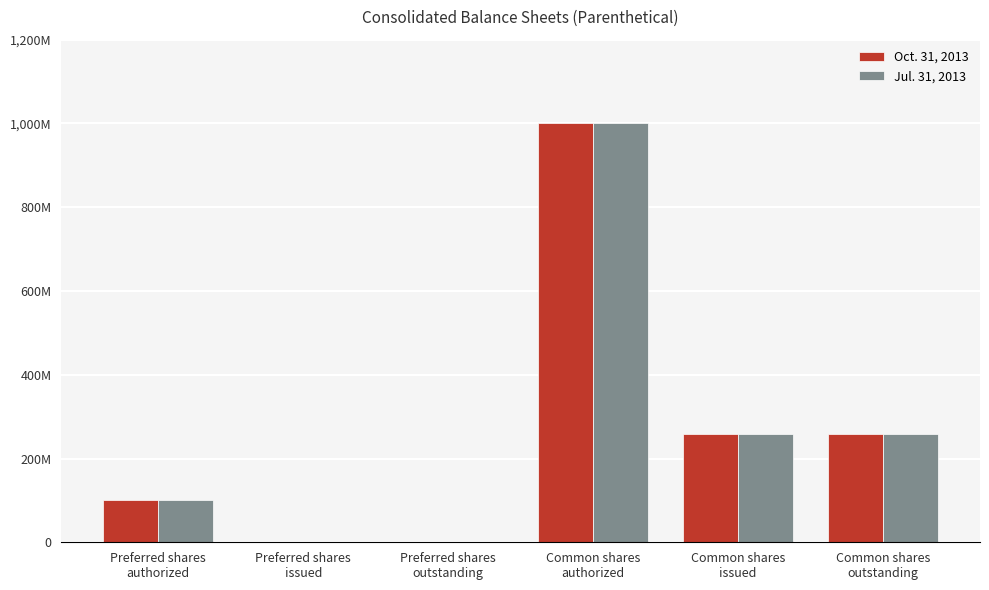

Reading right to left, extract all data points from this chart.

Oct. 31, 2013: Common shares
outstanding=258000000	Common shares
issued=258000000	Common shares
authorized=1000000000	Preferred shares
outstanding=0	Preferred shares
issued=0	Preferred shares
authorized=100000000
Jul. 31, 2013: Common shares
outstanding=258000000	Common shares
issued=258000000	Common shares
authorized=1000000000	Preferred shares
outstanding=0	Preferred shares
issued=0	Preferred shares
authorized=100000000